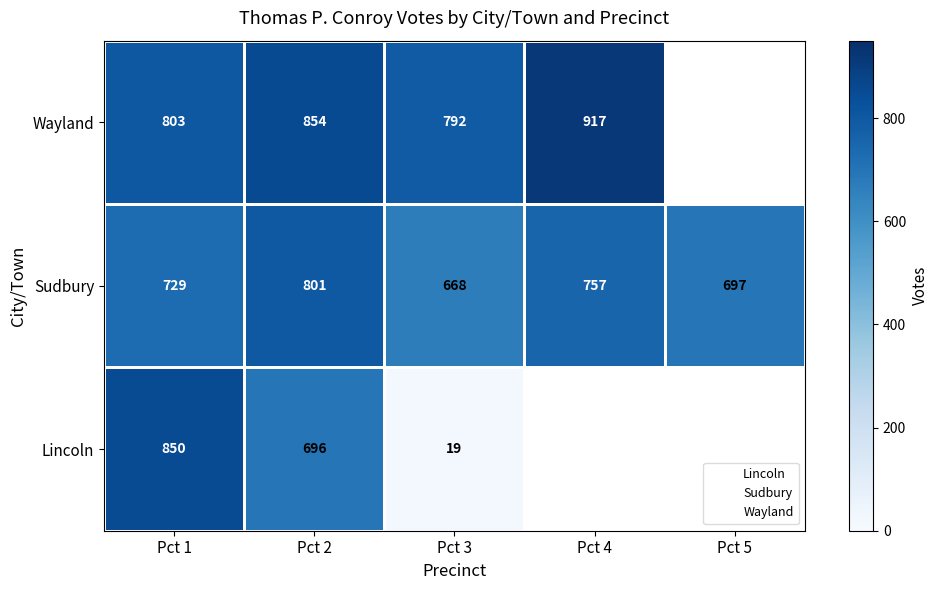

Where is Sudbury nearest to the value 734?

Pct 1